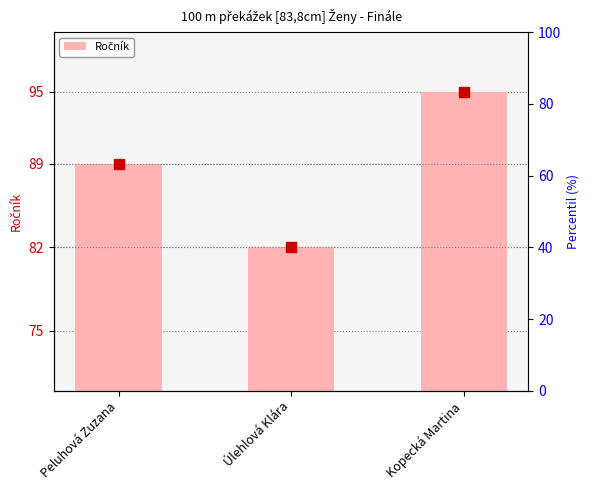

What is the ratio of the value at Peluhová Zuzana to the value at Úlehlová Klára?

1.1